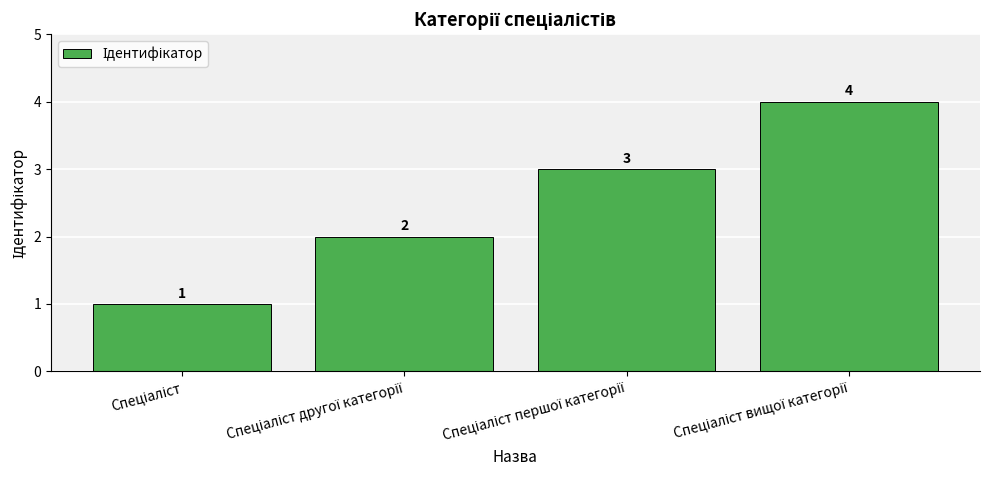

How many values are below 3?

2